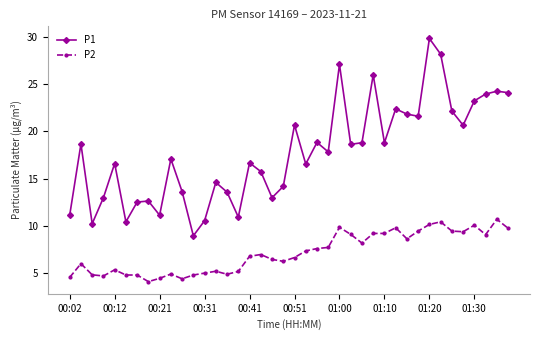

What is the difference between the maximum and minimum values in the P1 series?

20.9